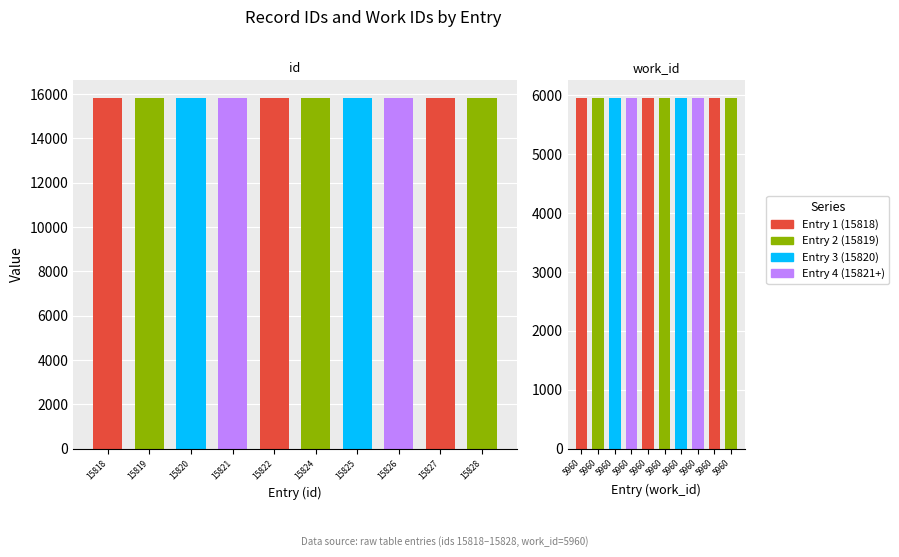

Is the value of 5960 at 2009-12-28 04:45:53 greater than the value of 15818 at 2009-09-14 19:44:47?

No